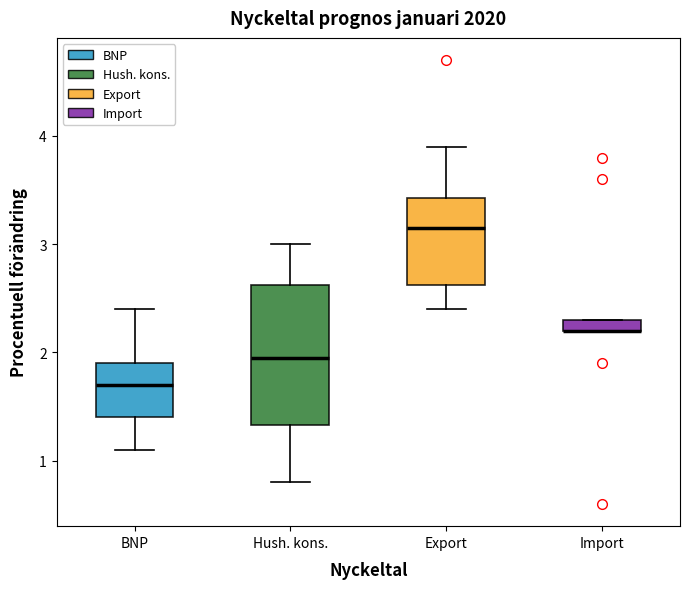

Where is the upper edge of the box for Import on the y-axis? The values are not printed on the chart, so give them approximately, as read against the axis.

2.3